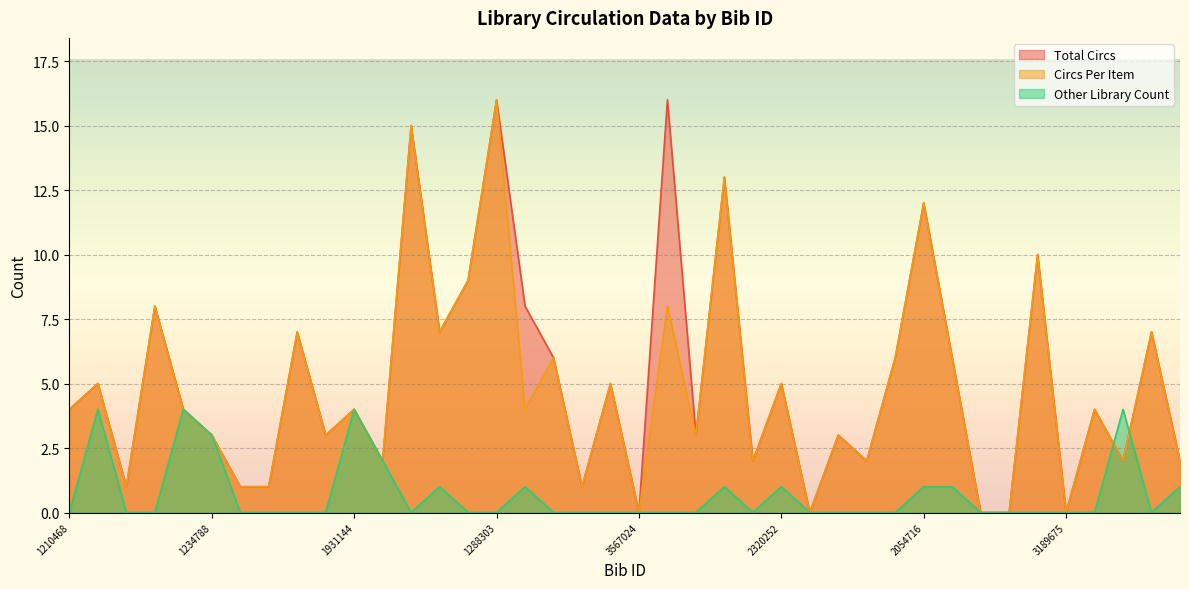

Which category has the lowest value in the Circs Per Item series?

3567024